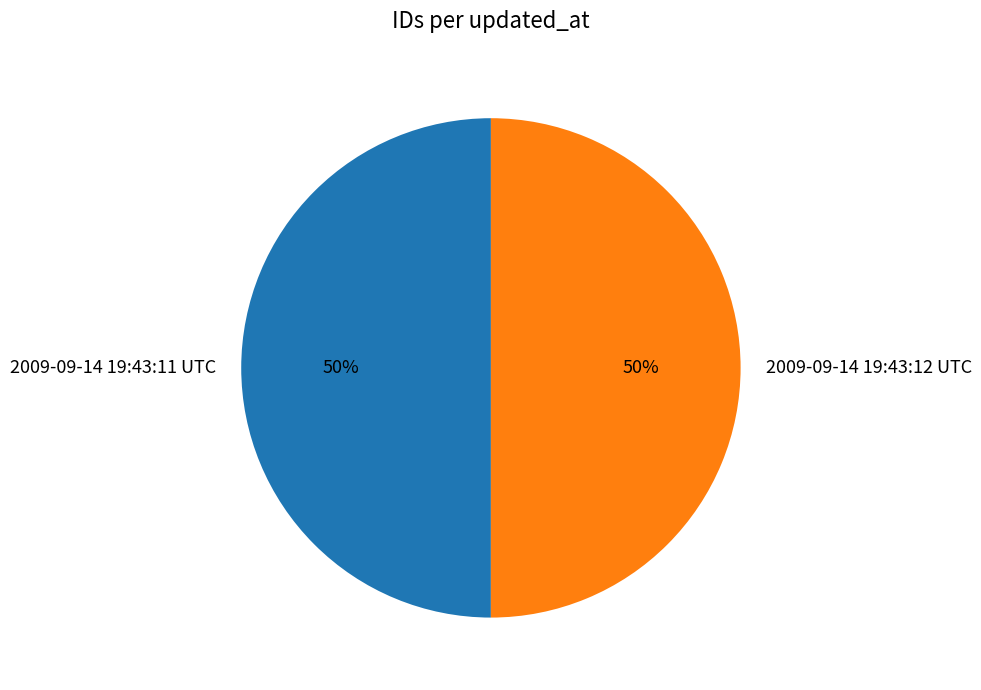

The 2009-09-14 19:43:11 UTC slice represents 36% of the pie. True or false?

False